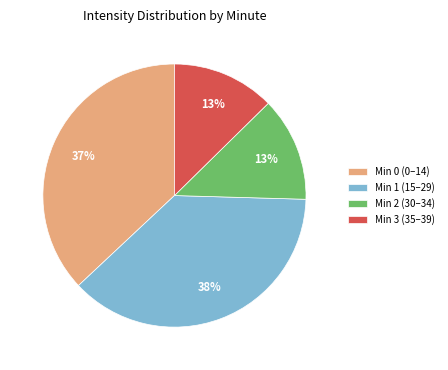

How many slices are in this pie chart?

4